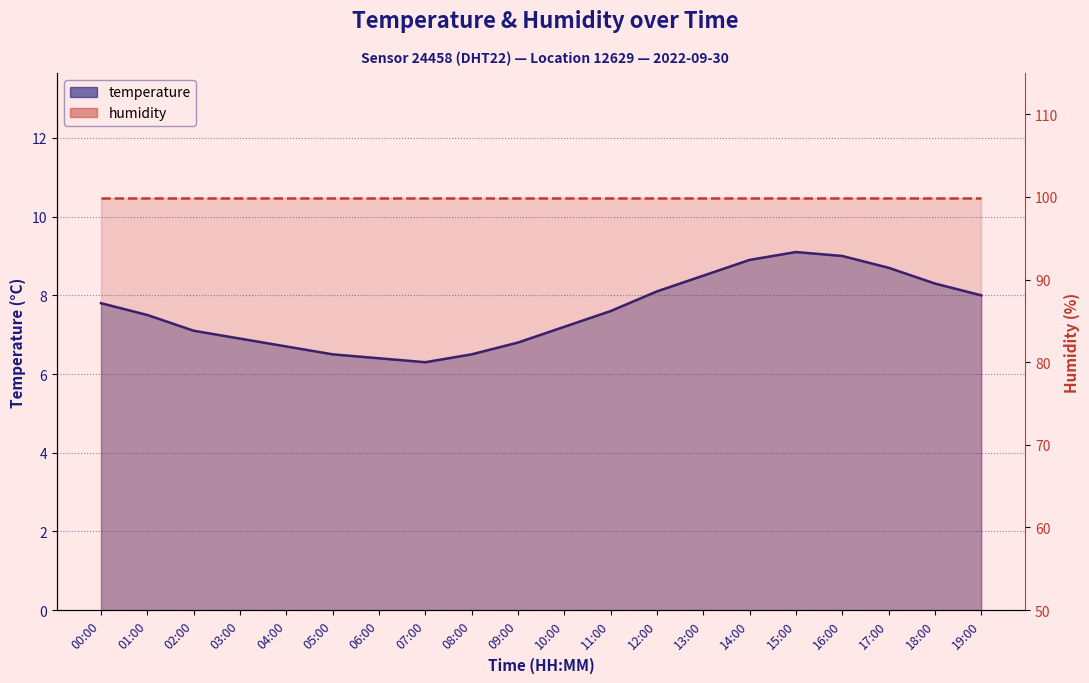

True or false: the data shows 6.9 at 03:00.

True